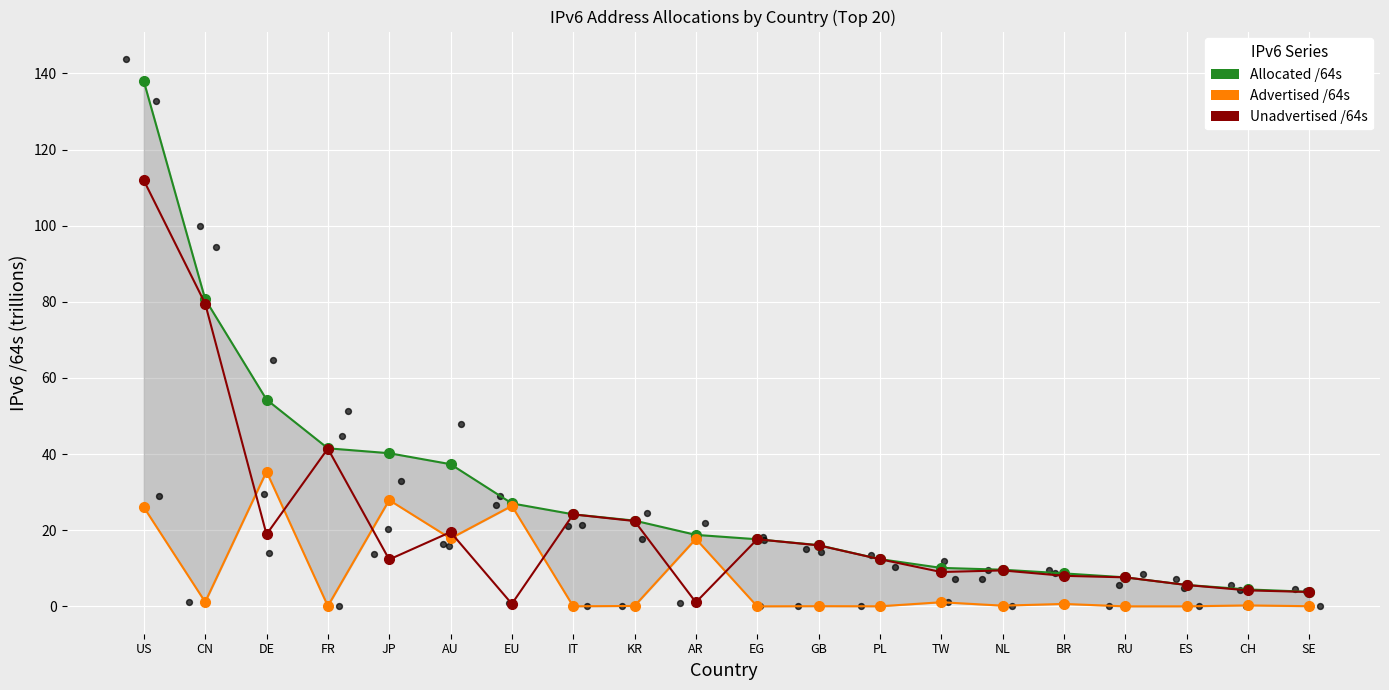

Which series has the widest spread of Y values?

Allocated /64s